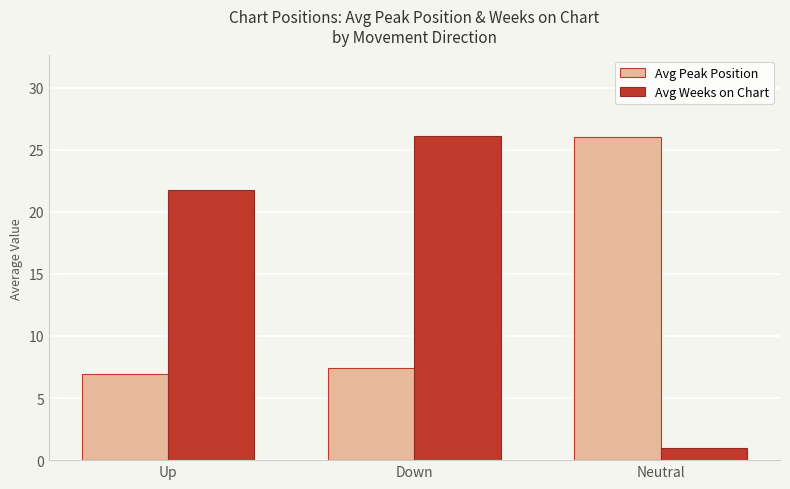

Reading left to right, extract all data points from this chart.

Avg Peak Position: Up=7.0	Down=7.5	Neutral=26.0
Avg Weeks on Chart: Up=21.7	Down=26.1	Neutral=1.0